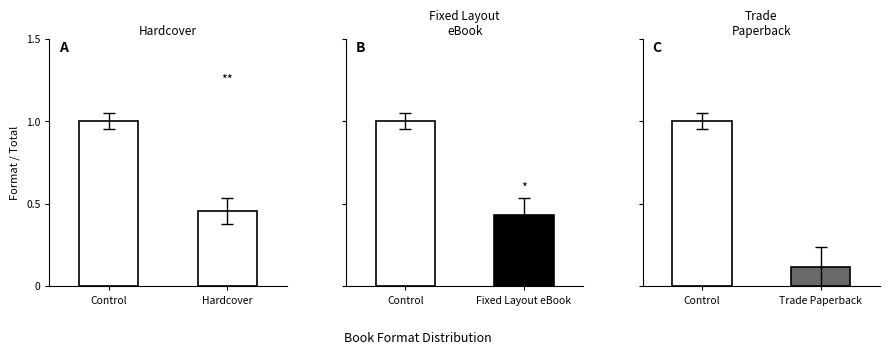

What is the difference between the Hardcover values at Hardcover and Control?

0.5